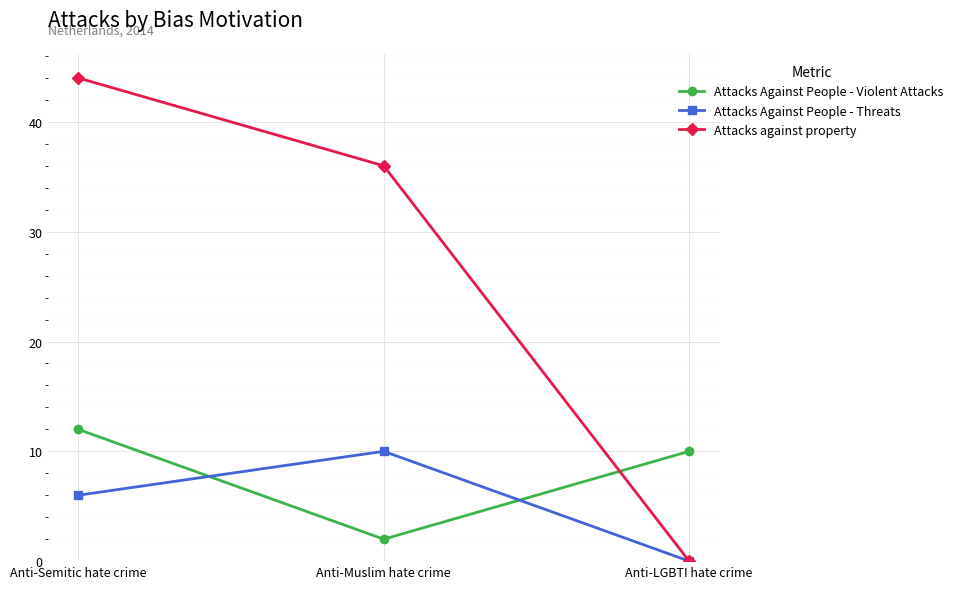

The value of Attacks Against People - Violent Attacks at Anti-Semitic hate crime is 7. True or false?

False